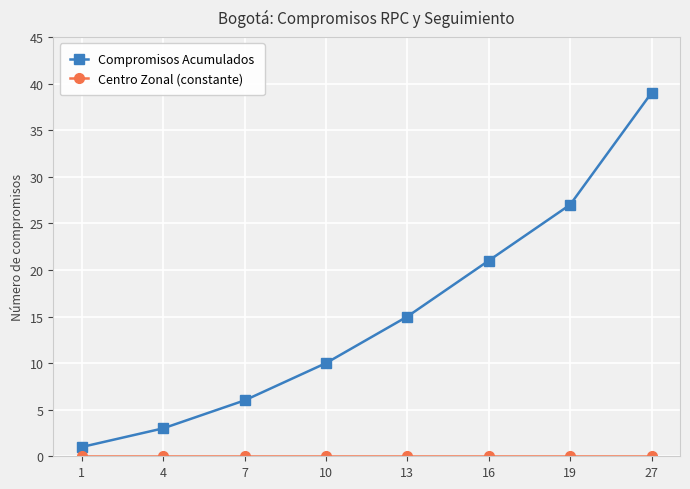

What is the difference between the Compromisos Acumulados values at 16 and 7?

15